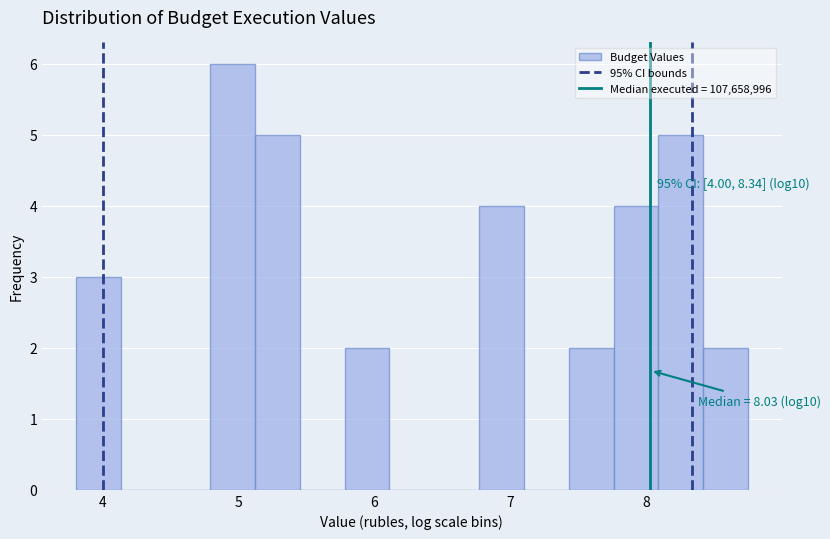

Around what value on the x-axis is the tallest bar? Give the approximate position of its centre, as read against the axis.

5.0